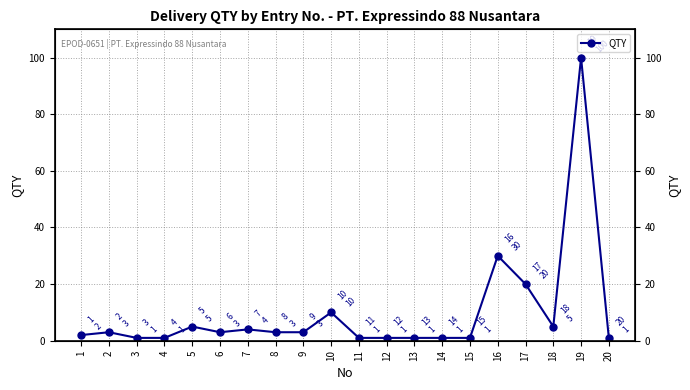

Reading left to right, extract all data points from this chart.

2	3	1	1	5	3	4	3	3	10	1	1	1	1	1	30	20	5	100	1